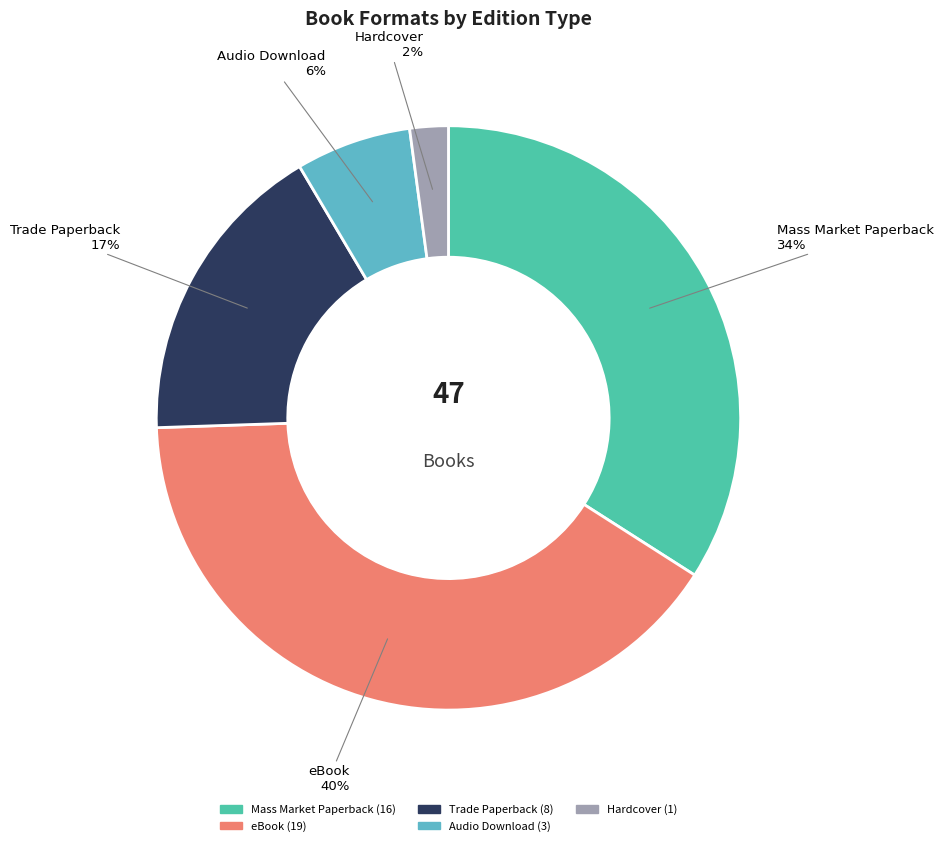

Count the number of slices in the pie.

5